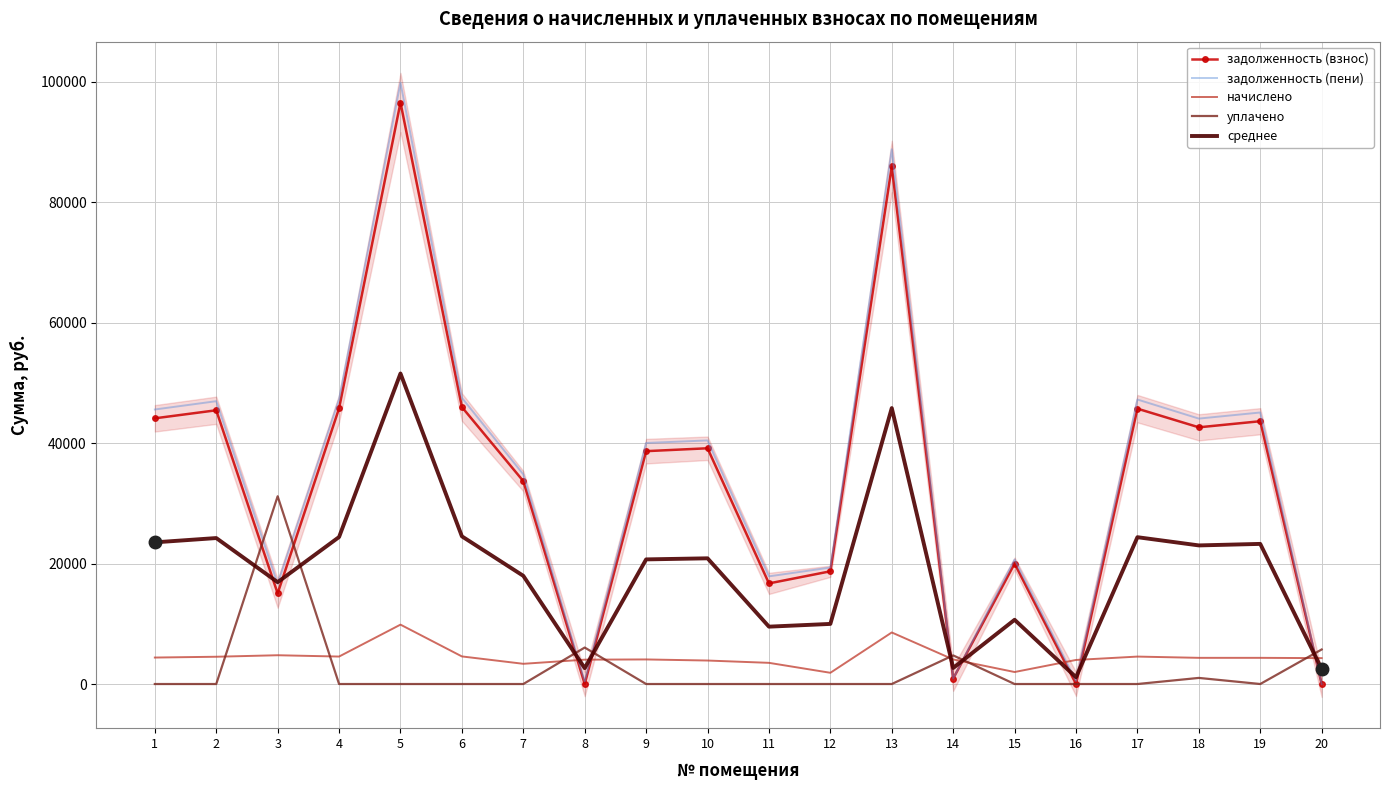

The уплачено series shows 4753.0 at 14. True or false?

True